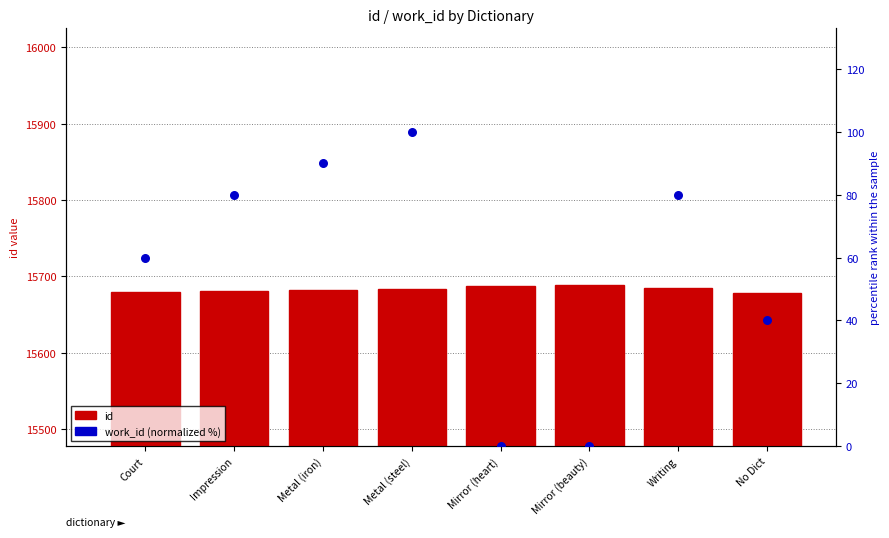

What are all the series names shown in the legend?

id, work_id (norm %)